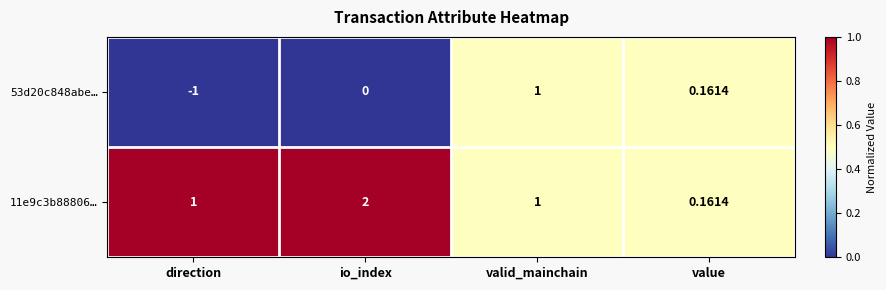

Is the value of 11e9c3b88806… at io_index greater than the value of 53d20c848abe… at io_index?

Yes